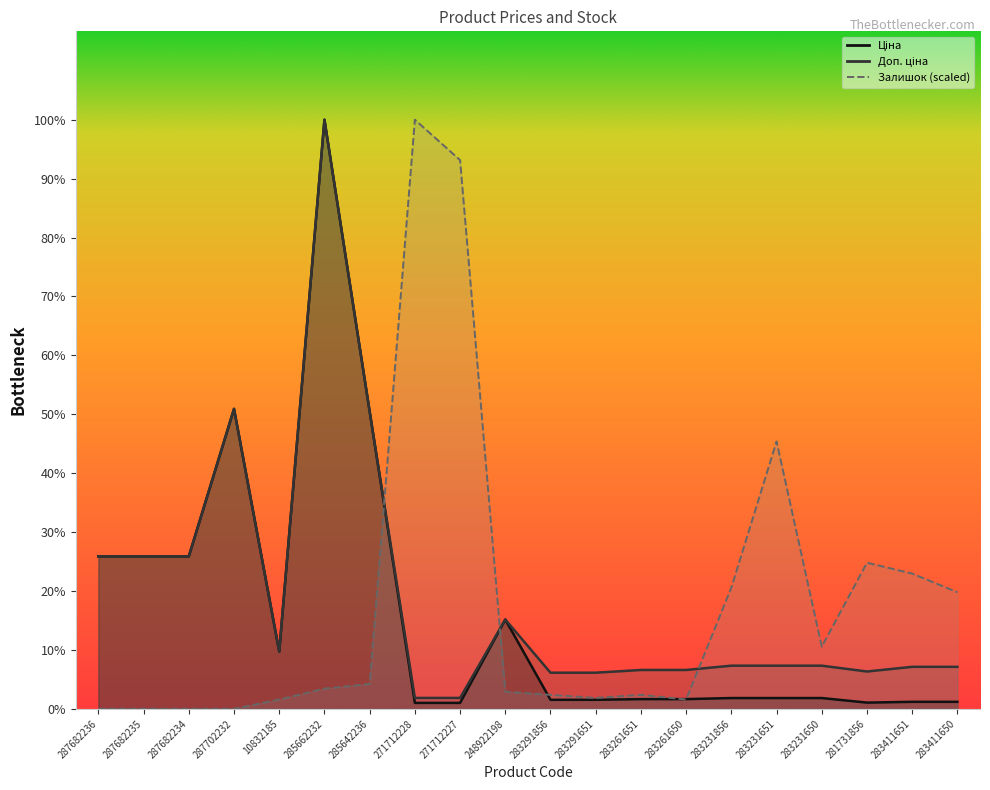

After their last crossing, which series has the higher values: Ціна or Залишок?

Залишок